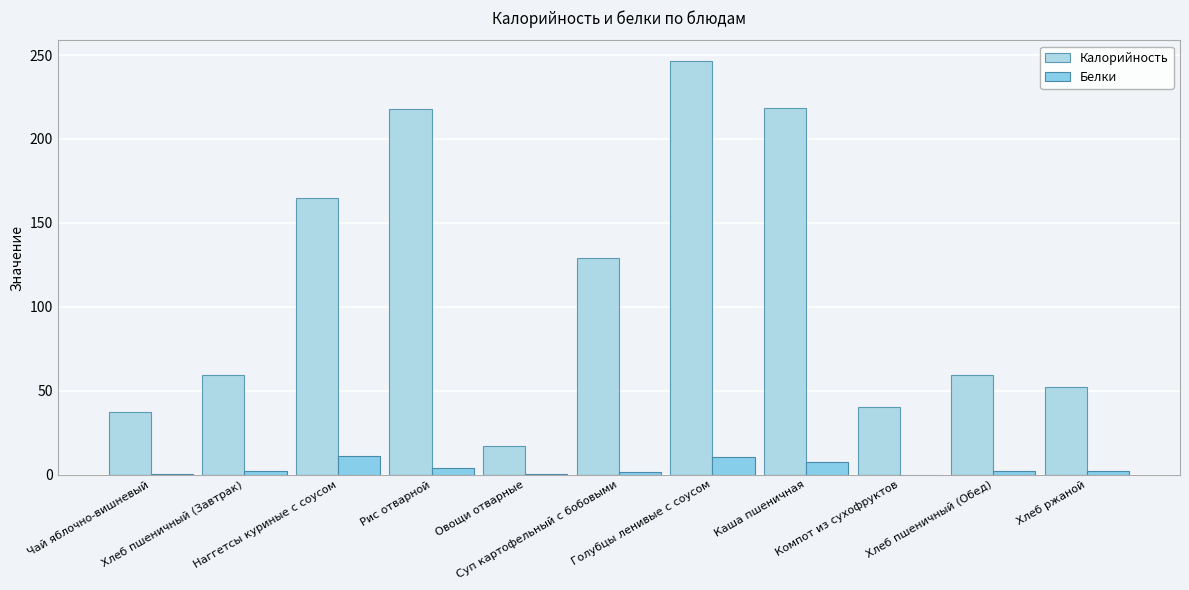

What is the label of the 1st bar from the left?

Чай яблочно-вишневый